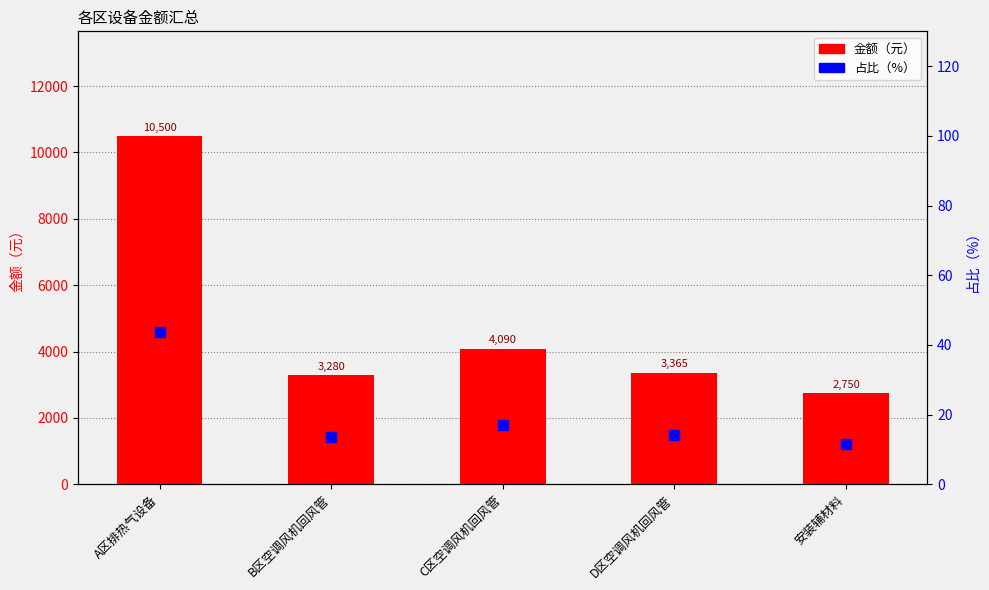

At how many categories does at least one series exceed 3467?

2